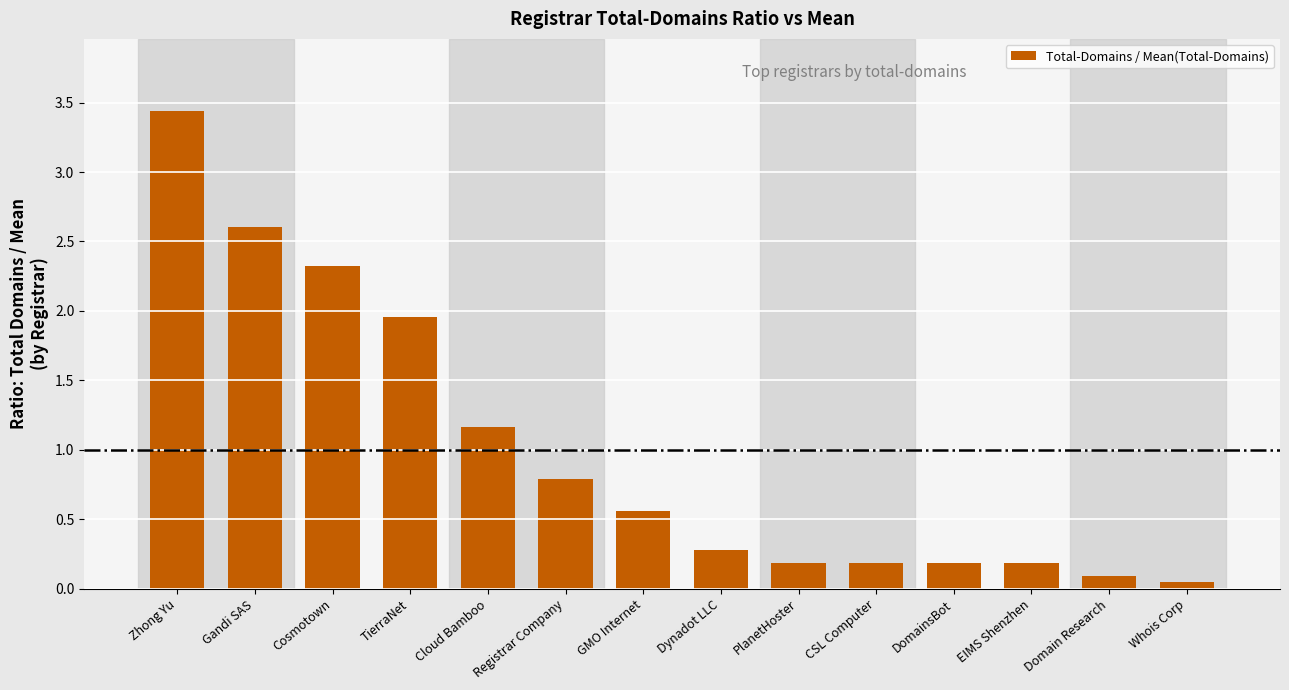

The value at Registrar Company is 1.4. True or false?

False